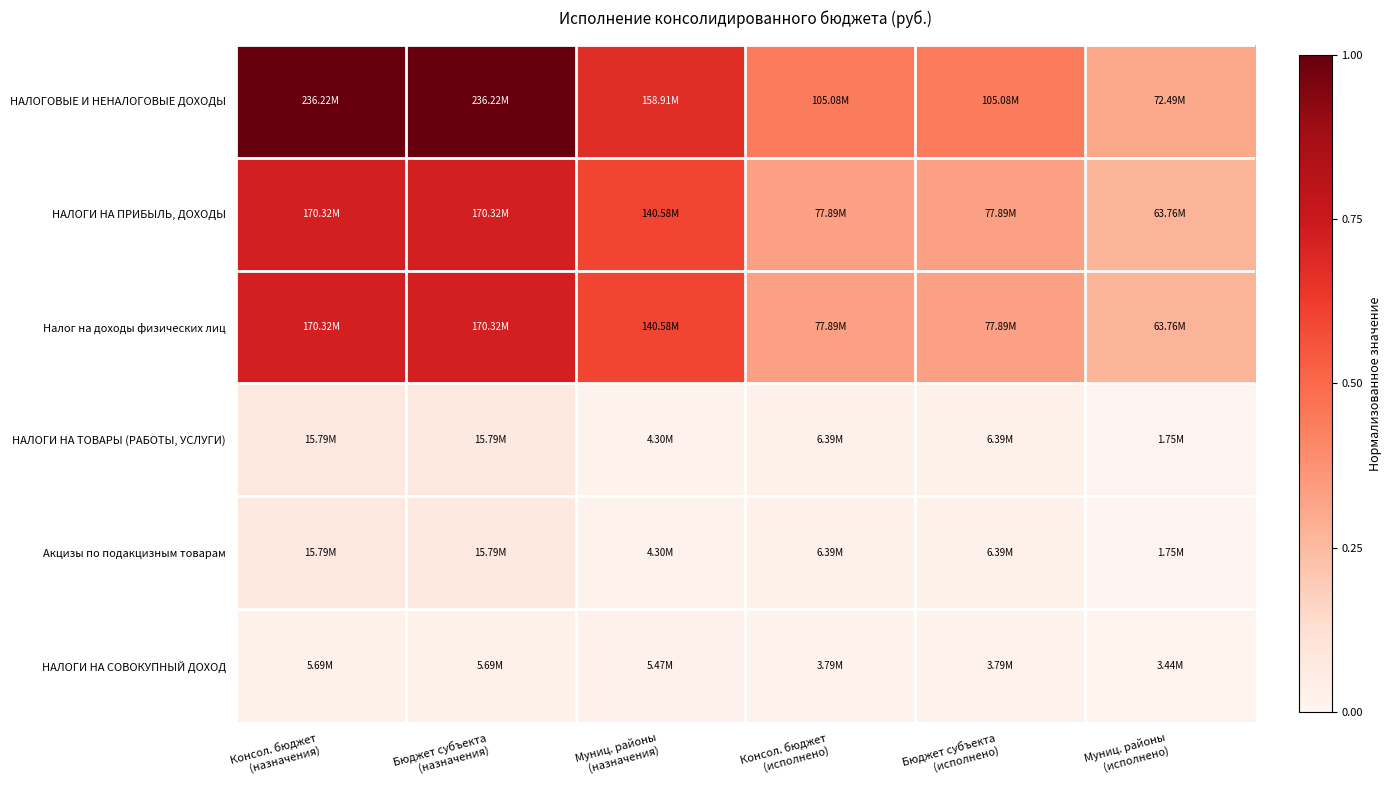

Reading right to left, list all the values displayed in this chart.

НАЛОГОВЫЕ И НЕНАЛОГОВЫЕ ДОХОДЫ: Муниц. районы
(исполнено)=0.3	Бюджет субъекта
(исполнено)=0.4	Консол. бюджет
(исполнено)=0.4	Муниц. районы
(назначения)=0.7	Бюджет субъекта
(назначения)=1.0	Консол. бюджет
(назначения)=1.0
НАЛОГИ НА ПРИБЫЛЬ, ДОХОДЫ: Муниц. районы
(исполнено)=0.3	Бюджет субъекта
(исполнено)=0.3	Консол. бюджет
(исполнено)=0.3	Муниц. районы
(назначения)=0.6	Бюджет субъекта
(назначения)=0.7	Консол. бюджет
(назначения)=0.7
Налог на доходы физических лиц: Муниц. районы
(исполнено)=0.3	Бюджет субъекта
(исполнено)=0.3	Консол. бюджет
(исполнено)=0.3	Муниц. районы
(назначения)=0.6	Бюджет субъекта
(назначения)=0.7	Консол. бюджет
(назначения)=0.7
НАЛОГИ НА ТОВАРЫ (РАБОТЫ, УСЛУГИ): Муниц. районы
(исполнено)=0.0	Бюджет субъекта
(исполнено)=0.0	Консол. бюджет
(исполнено)=0.0	Муниц. районы
(назначения)=0.0	Бюджет субъекта
(назначения)=0.1	Консол. бюджет
(назначения)=0.1
Акцизы по подакцизным товарам: Муниц. районы
(исполнено)=0.0	Бюджет субъекта
(исполнено)=0.0	Консол. бюджет
(исполнено)=0.0	Муниц. районы
(назначения)=0.0	Бюджет субъекта
(назначения)=0.1	Консол. бюджет
(назначения)=0.1
НАЛОГИ НА СОВОКУПНЫЙ ДОХОД: Муниц. районы
(исполнено)=0.0	Бюджет субъекта
(исполнено)=0.0	Консол. бюджет
(исполнено)=0.0	Муниц. районы
(назначения)=0.0	Бюджет субъекта
(назначения)=0.0	Консол. бюджет
(назначения)=0.0